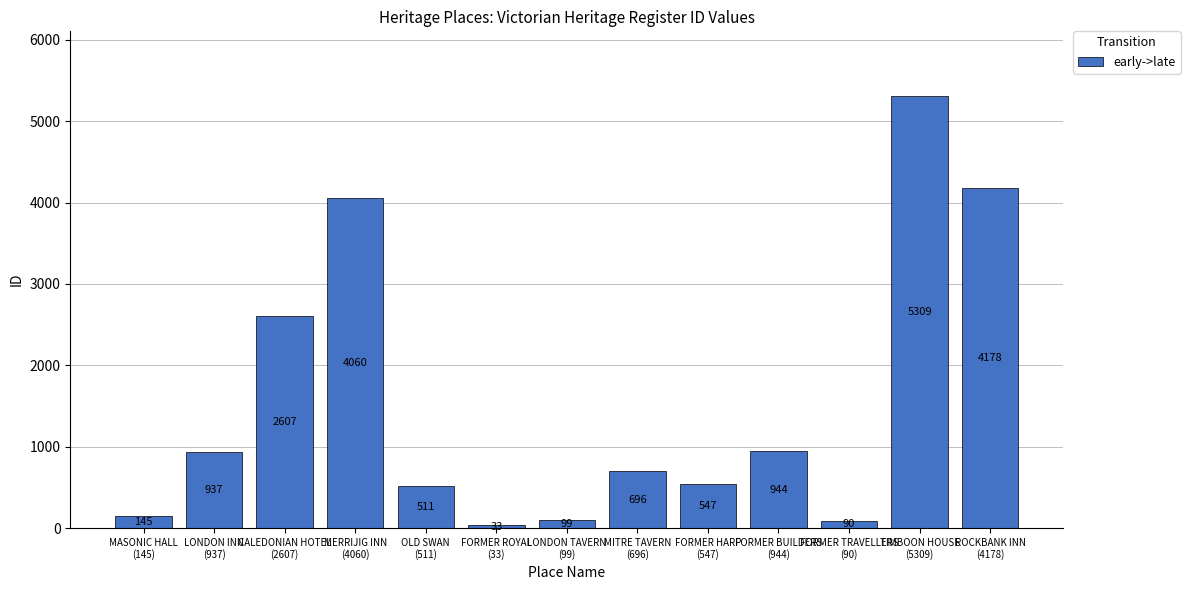

True or false: the data shows 99 at LONDON TAVERN
(99).

True